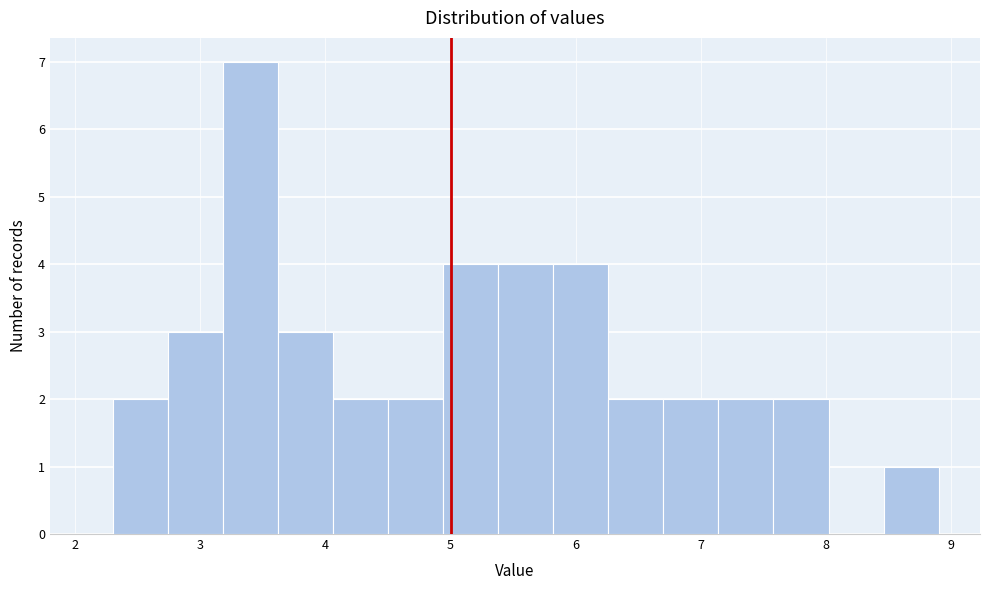

Reading left to right, list every bar in this chart as the range it spans on the x-axis followed by its height. Neither the bar edges nor the heights are printed on the chart, so give them approximately, as read against the axes.

2.30 to 2.74: 2
2.74 to 3.18: 3
3.18 to 3.62: 7
3.62 to 4.06: 3
4.06 to 4.50: 2
4.50 to 4.94: 2
4.94 to 5.38: 4
5.38 to 5.82: 4
5.82 to 6.26: 4
6.26 to 6.70: 2
6.70 to 7.14: 2
7.14 to 7.58: 2
7.58 to 8.02: 2
8.02 to 8.46: 0
8.46 to 8.90: 1